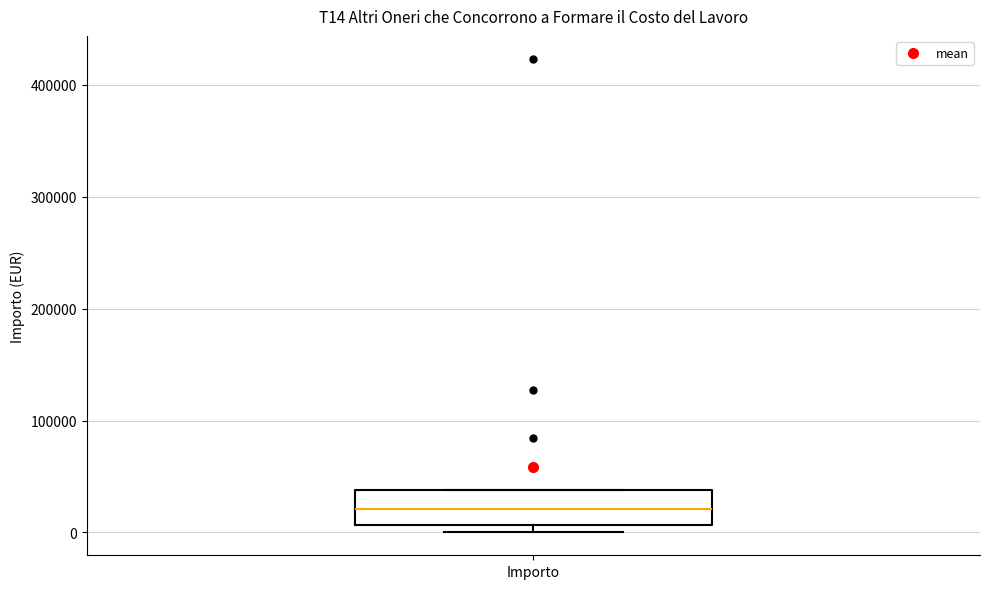

Read this box plot against the y-axis: the position of the median line, the range covered by the box, and the ends of both whiskers. The values are not printed on the chart, so give them approximately, as read against the axis.

median 20000, box 10000 to 40000, whiskers 0 to 40000